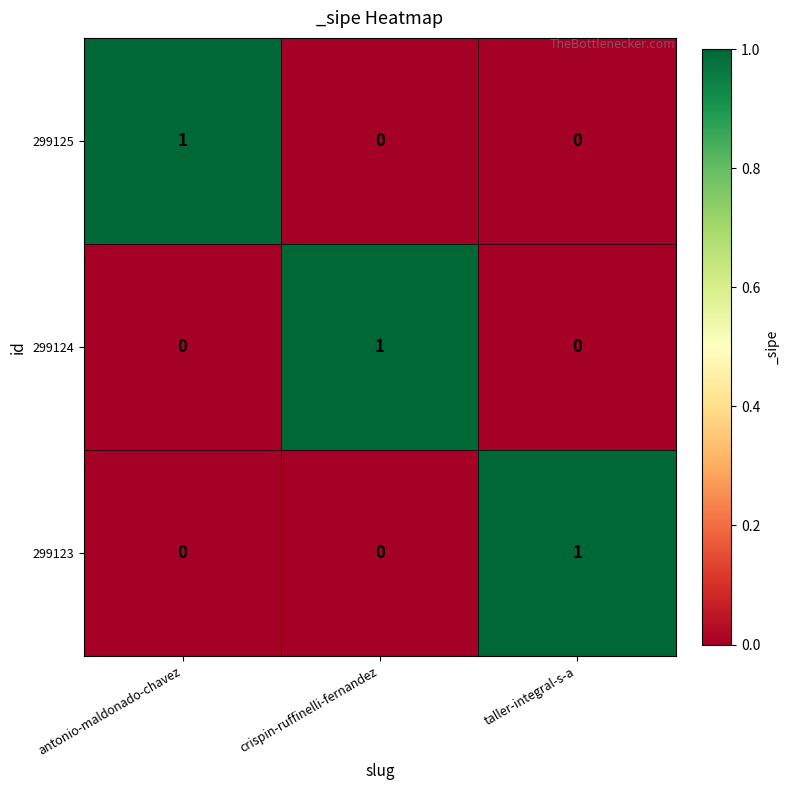

Count the 299125 values in the range 0 to 1.

3